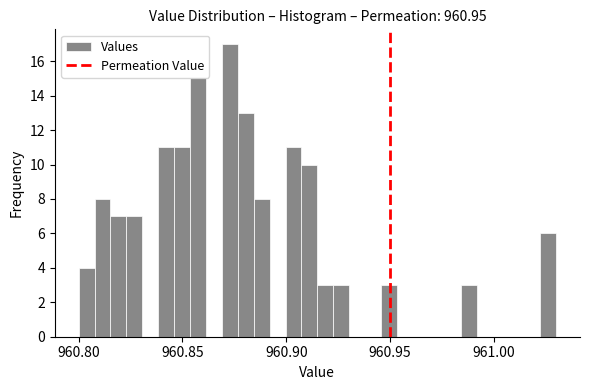

Read against the x-axis, roughly where is the centre of the tallest bar?

960.875